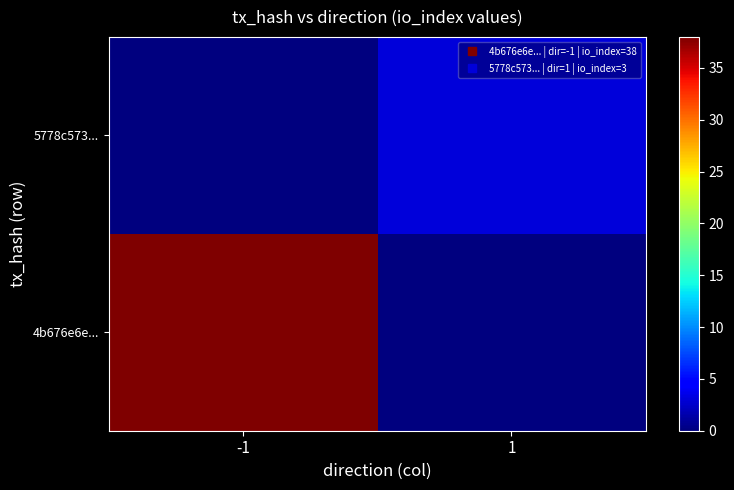

At how many categories does at least one series exceed 15?

1